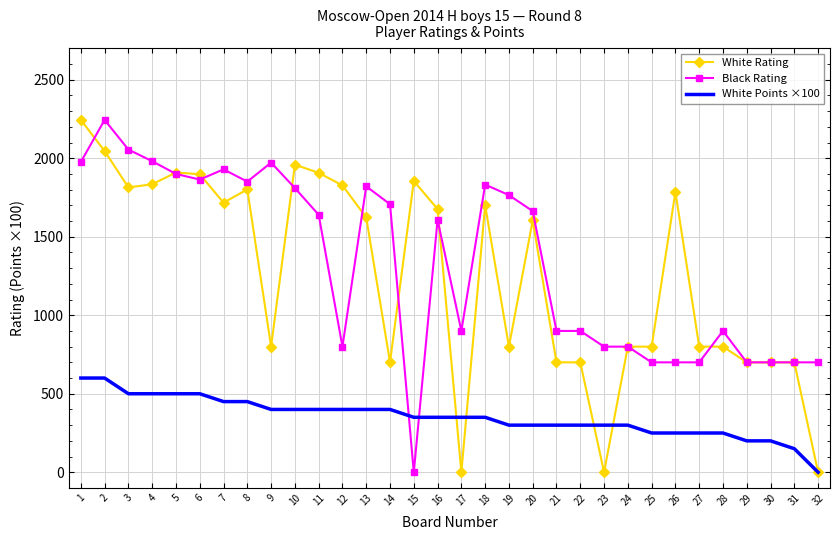

Which series changed the most between 14 and 31?

Black Rating